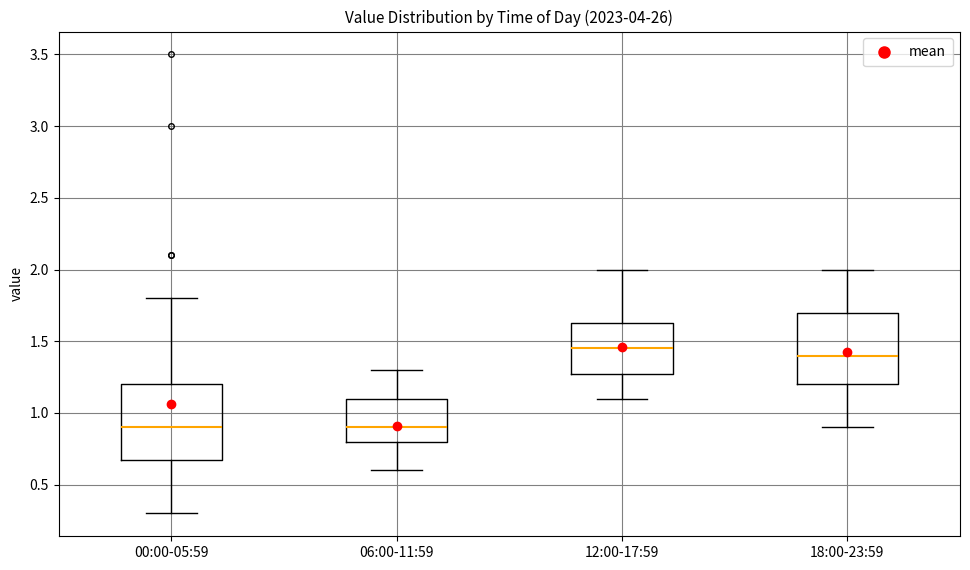

Where does the median line of the box for 18:00-23:59 sit on the y-axis? The values are not printed on the chart, so give them approximately, as read against the axis.

1.40